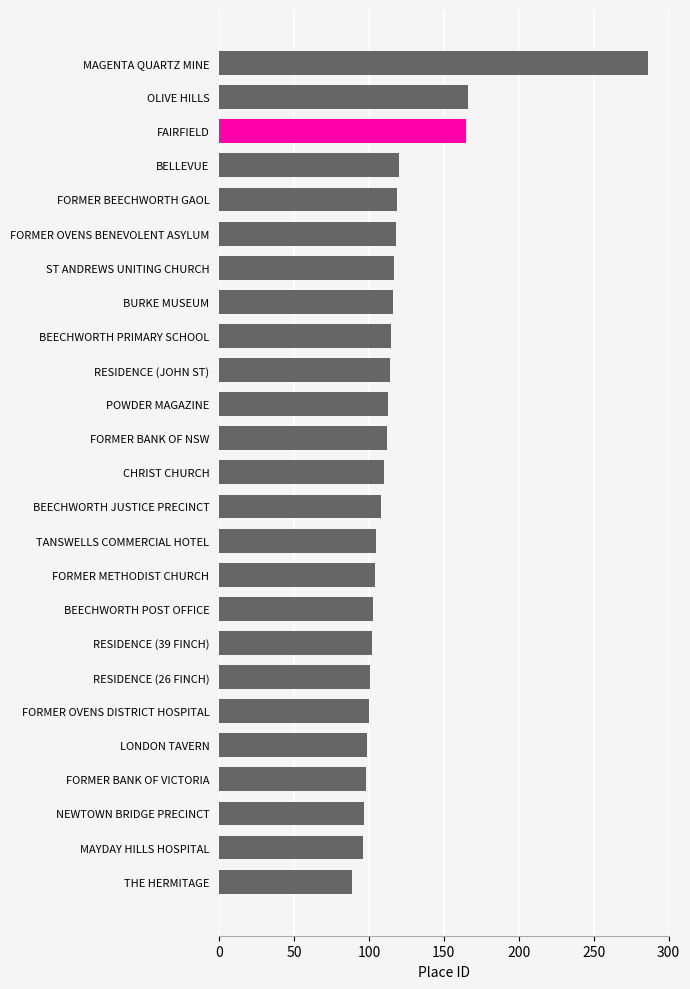

What is the label of the 21st bar from the bottom?

FORMER BEECHWORTH GAOL